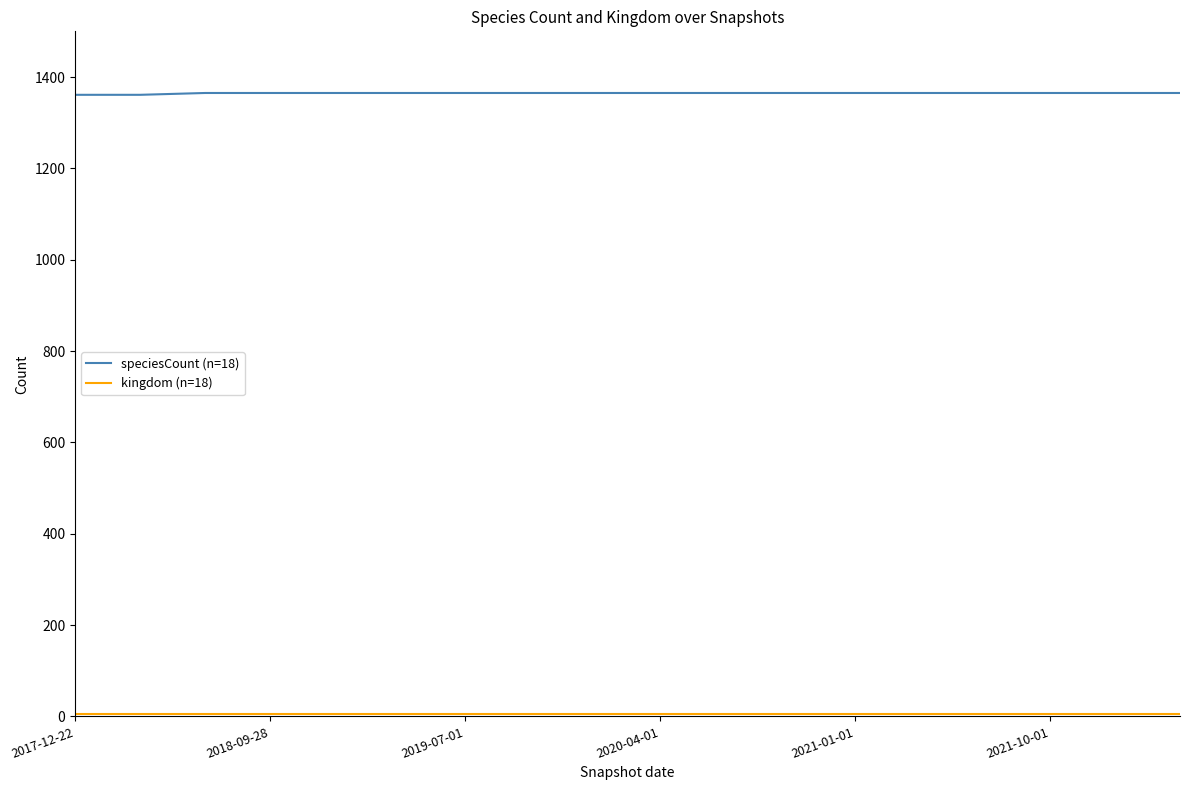

What is the lowest value of the speciesCount (n=18) series?

1361